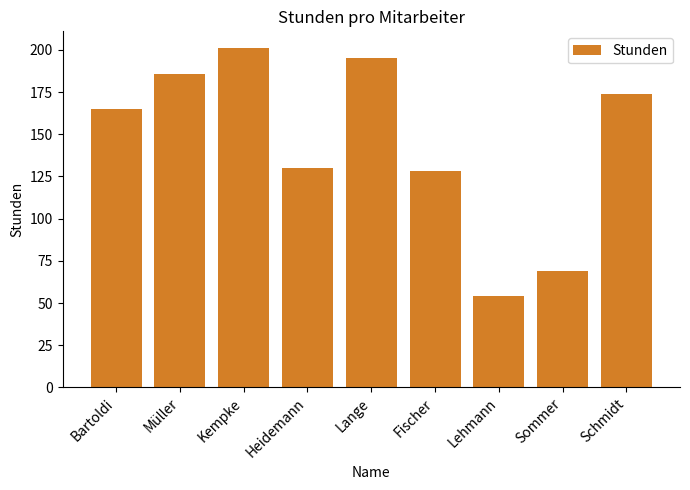

Reading left to right, extract all data points from this chart.

Bartoldi=165	Müller=186	Kempke=201	Heidemann=130	Lange=195	Fischer=128	Lehmann=54	Sommer=69	Schmidt=174